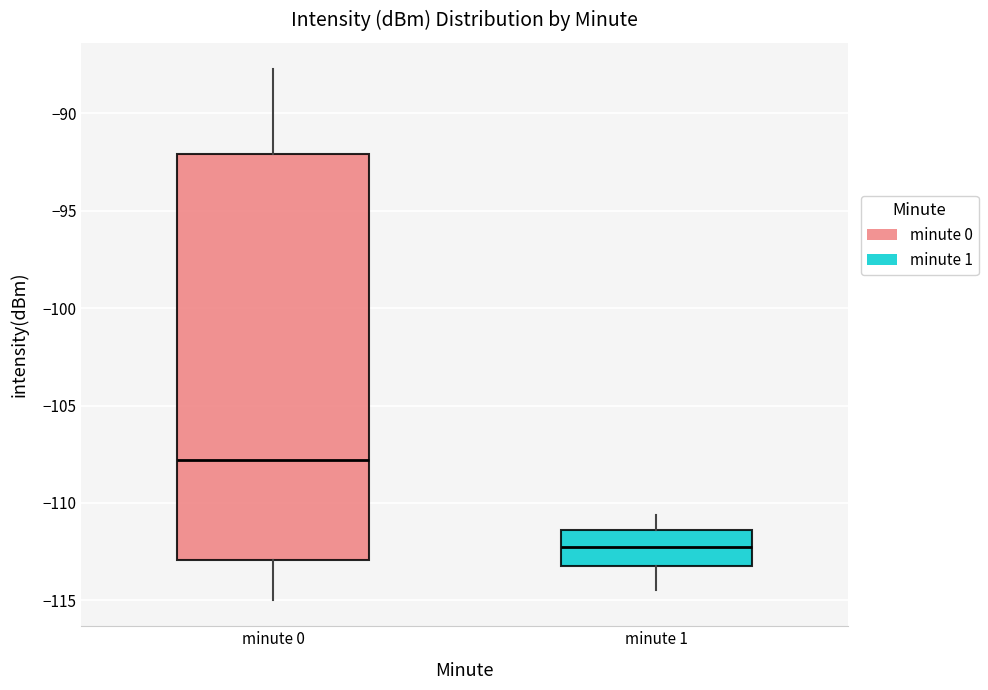

Which box's median line is the highest?

minute 0